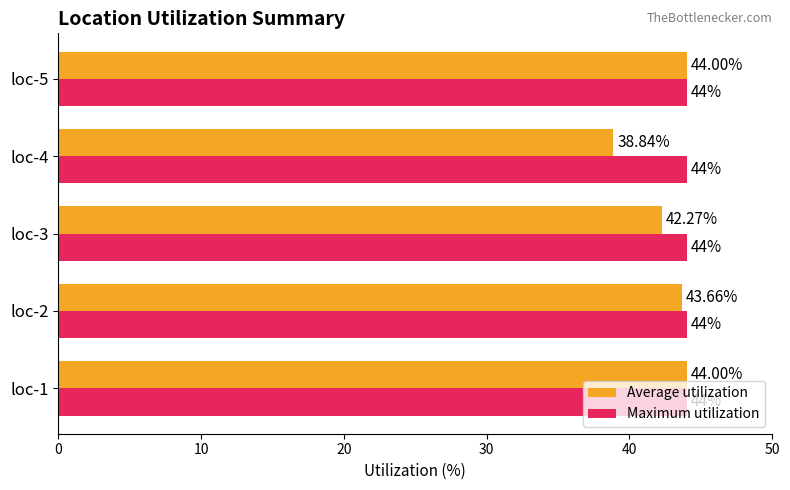

Which series changed the most between loc-3 and loc-4?

Average utilization